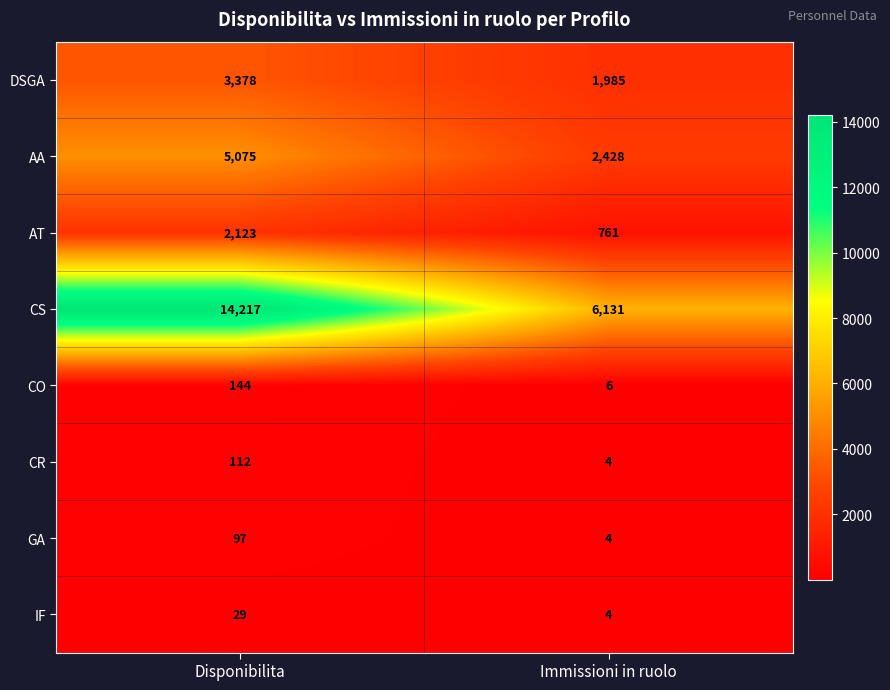

List the series in order of their peak value, highest first.

CS, AA, DSGA, AT, CO, CR, GA, IF